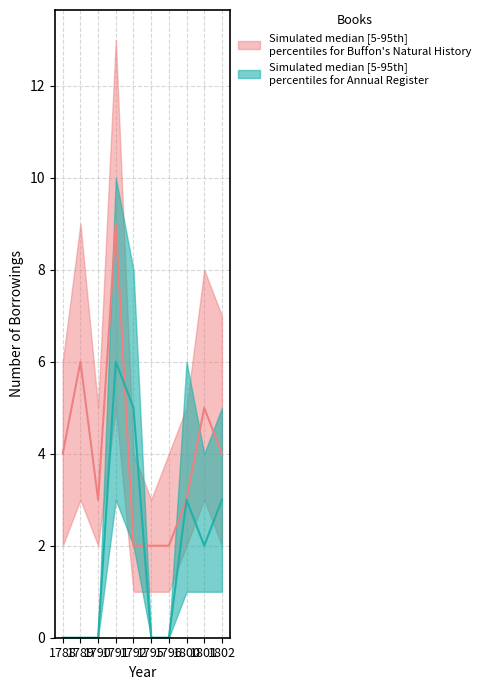

Between 1802 and 1792, which is larger?

1802